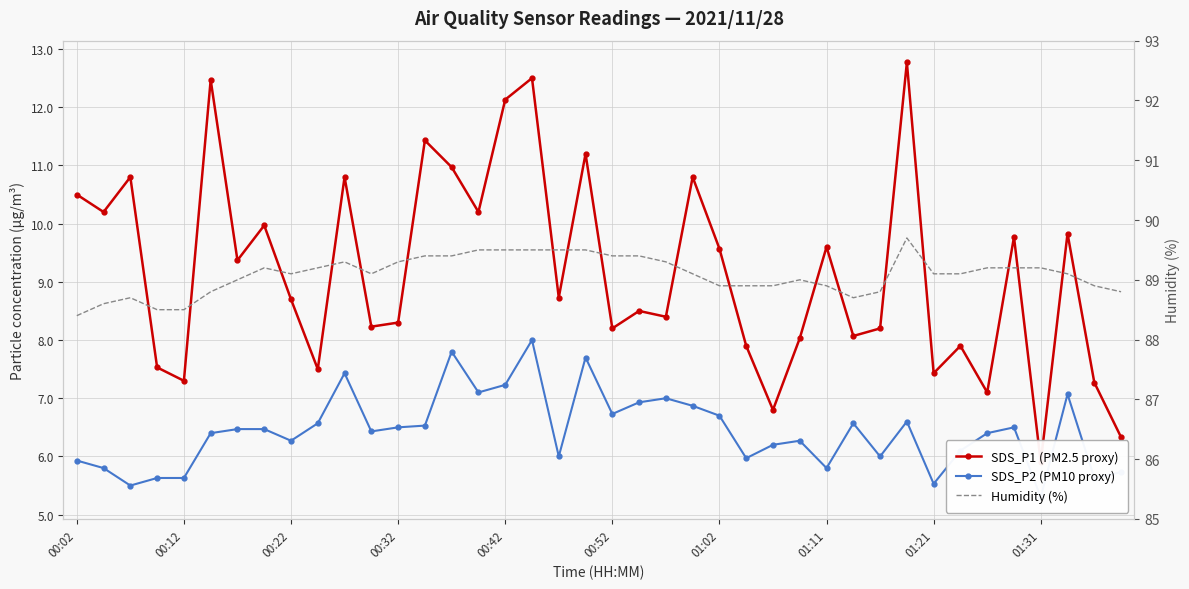

At how many categories does at least one series exceed 44?

40